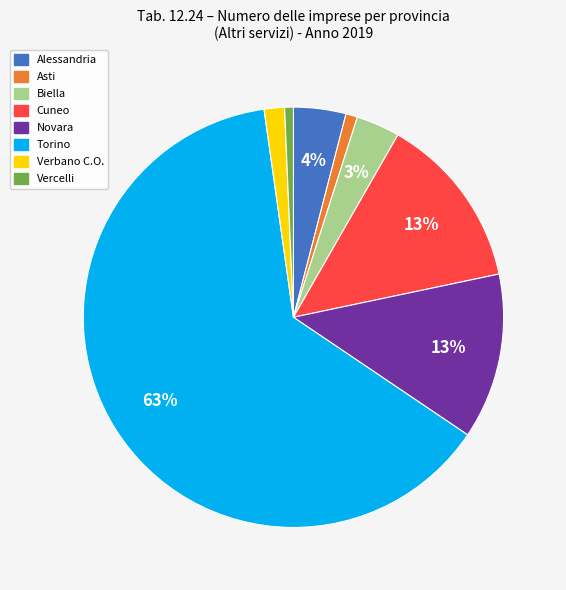

What percentage is the Biella slice, to the nearest percent?

3%